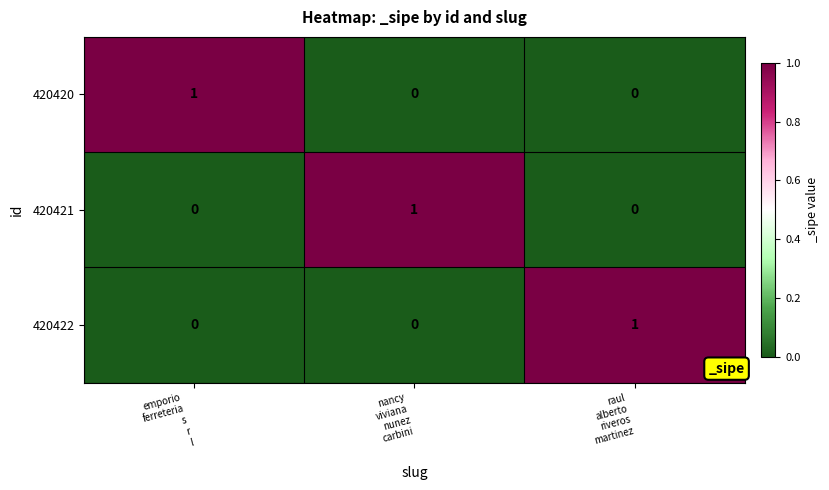

At how many categories does at least one series exceed 0?

3